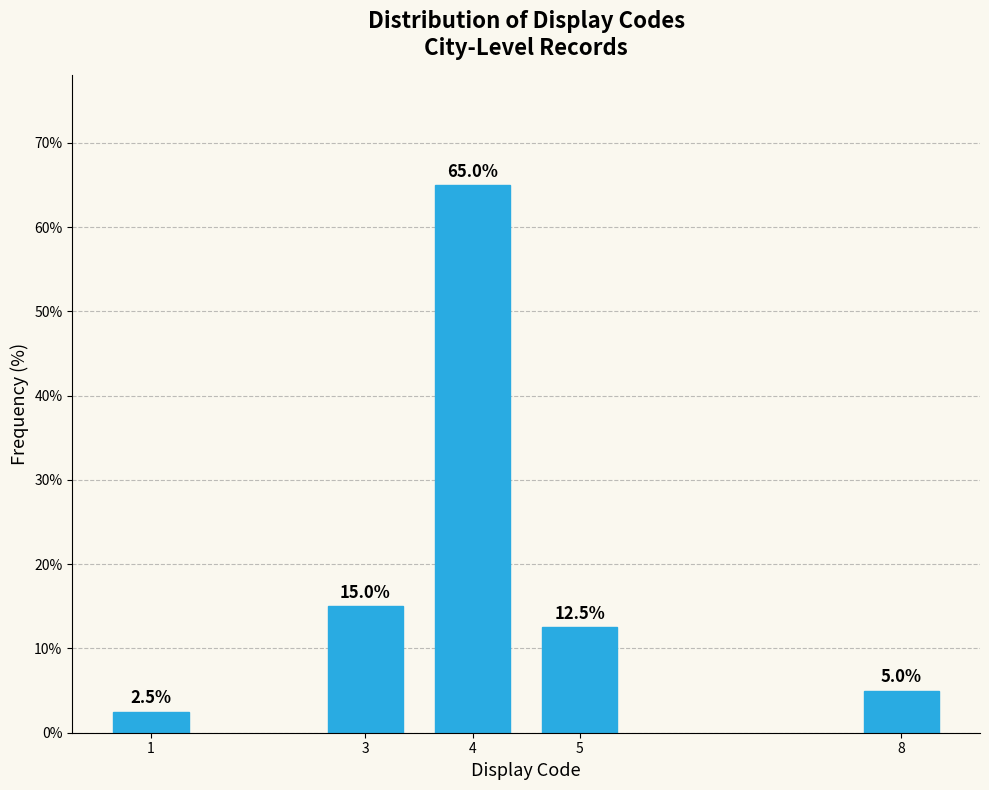

Reading right to left, what are all the values shown in this chart?

8=5.0	5=12.5	4=65.0	3=15.0	1=2.5